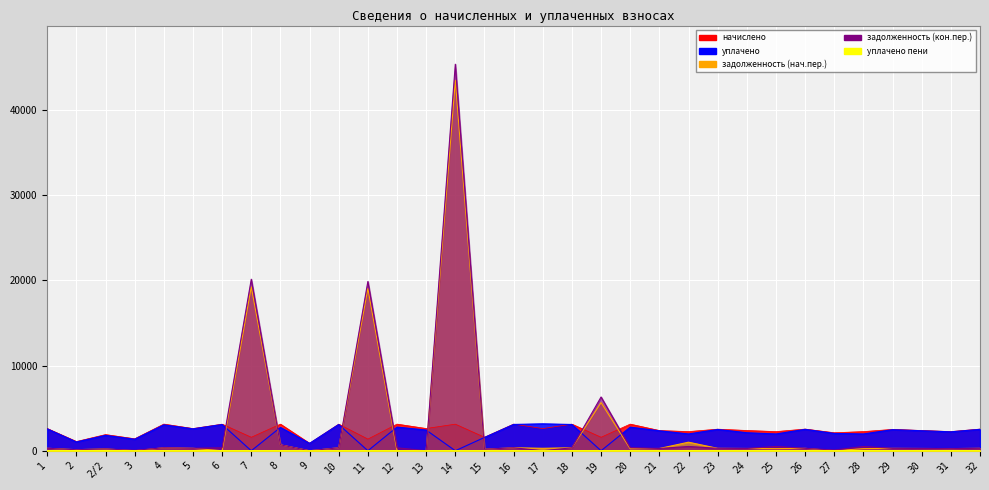

At 7, list the series in order from smallest to largest.

уплачено, уплачено_пени, начислено, задолженность, задолженность_2